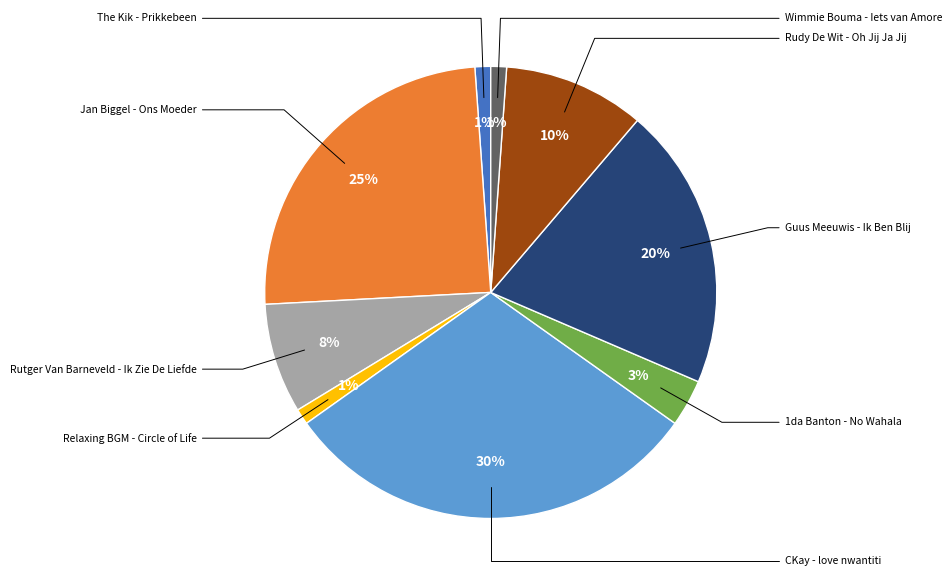

How many segments does this pie chart have?

9